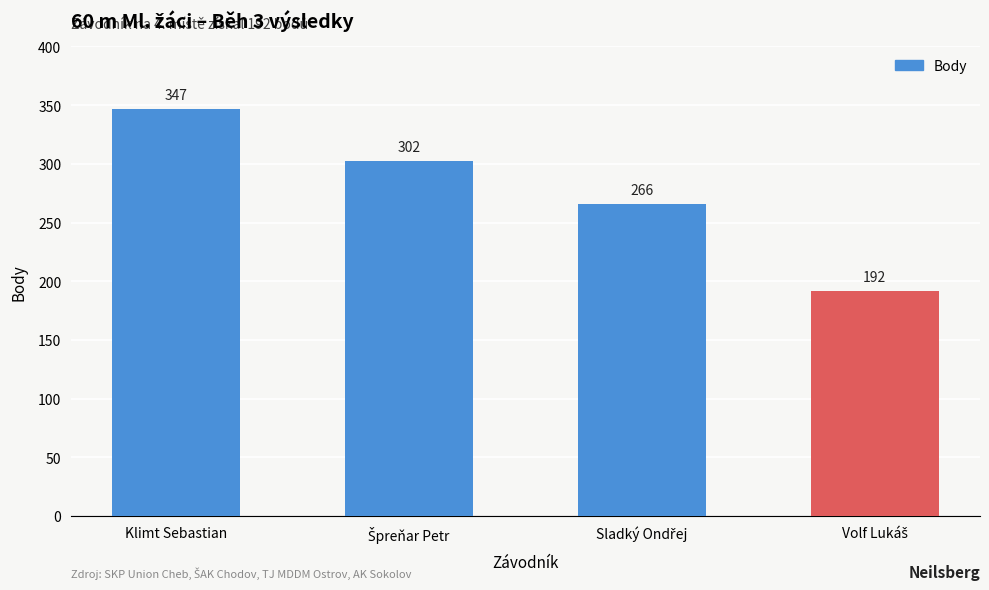

What is the label of the 1st bar from the left?

Klimt Sebastian